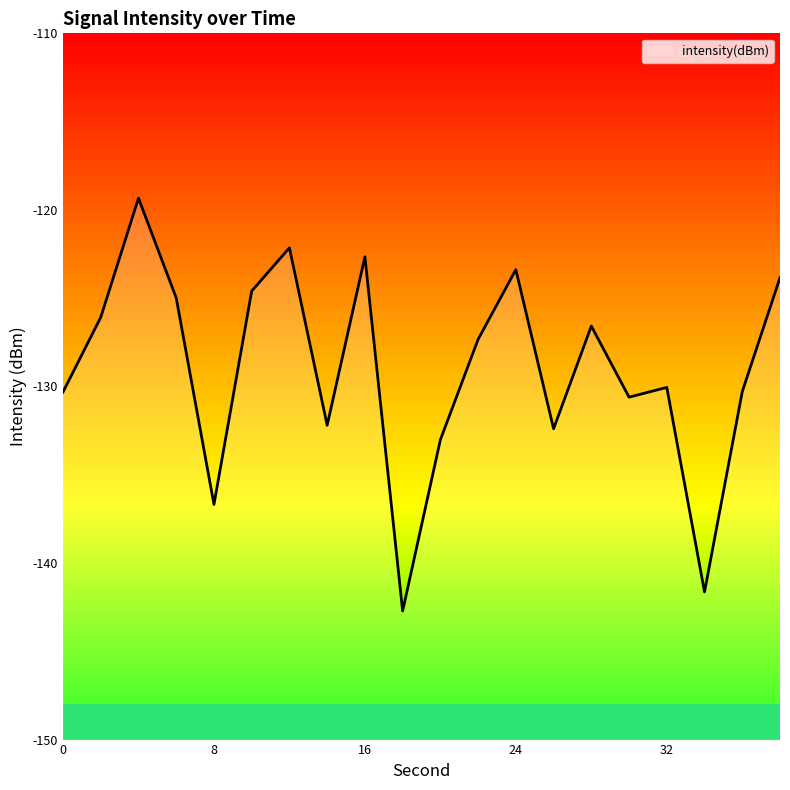

What is the difference between the second highest and minimum values?

20.6